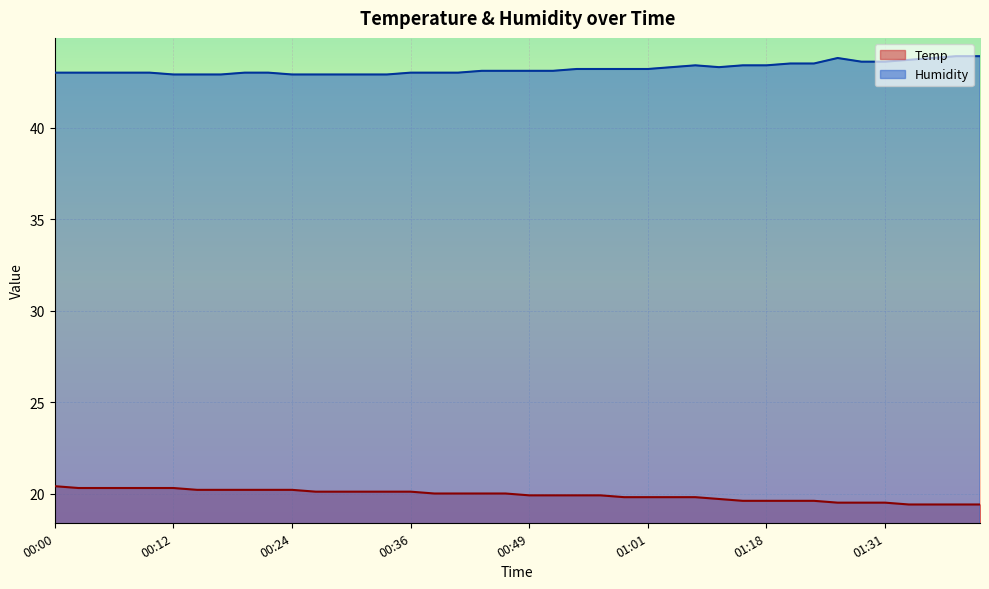

Rank the series by their average value, from highest to lowest.

Humidity, Temp